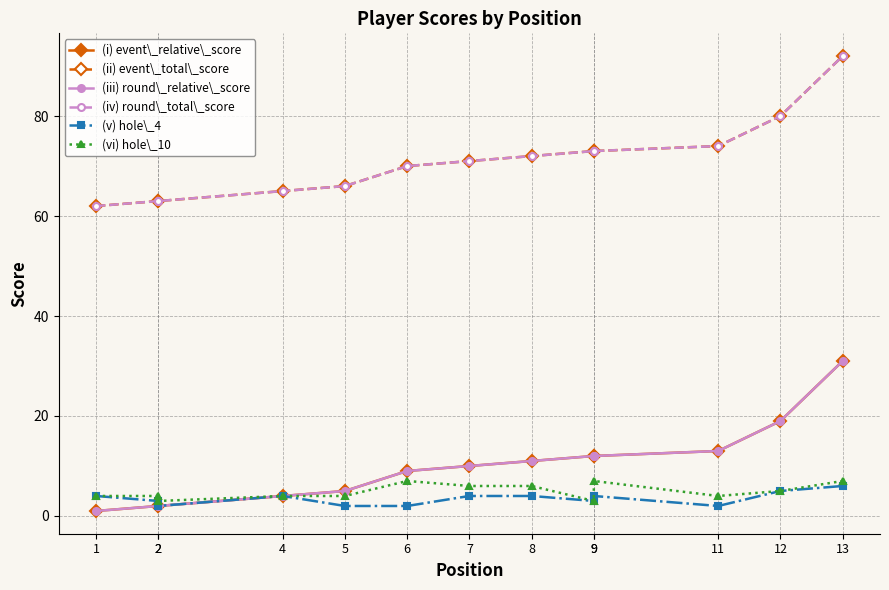

What is the maximum value for (iv) round\_total\_score?

92